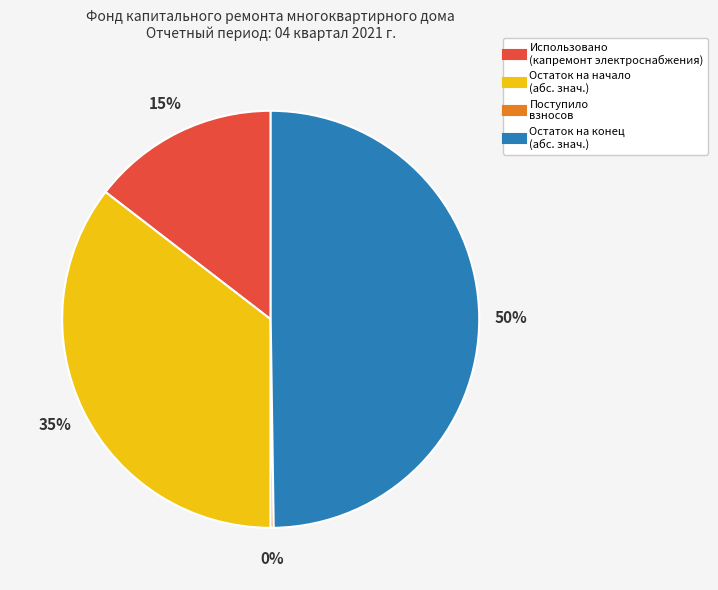

To the nearest percent, what is the average slice percentage?

25%